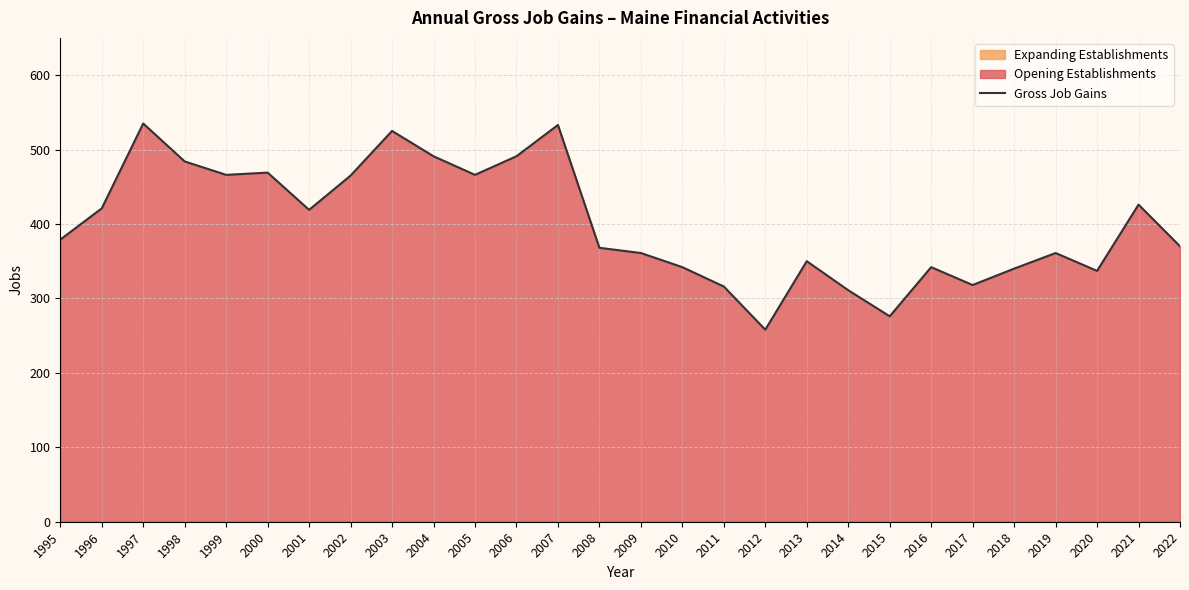

Where does the data first go above 379?

1996